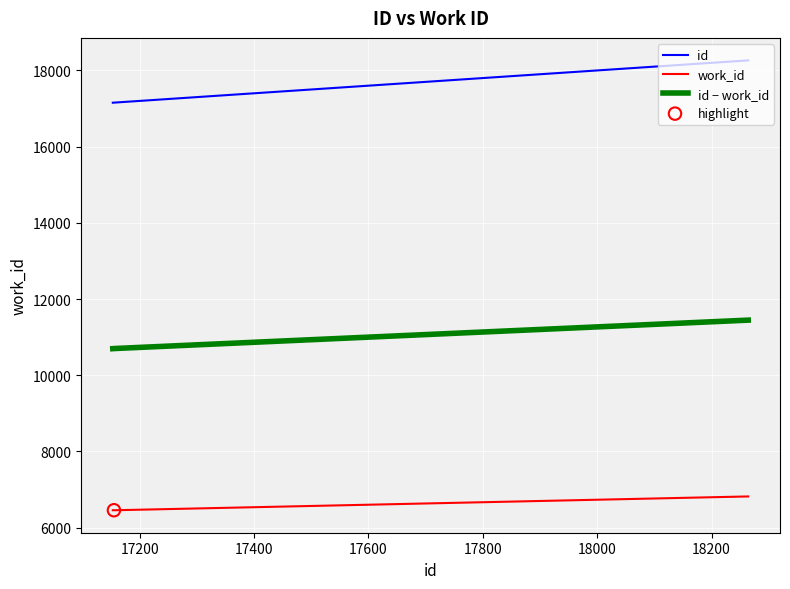

Which series has the largest total across all categories?

id